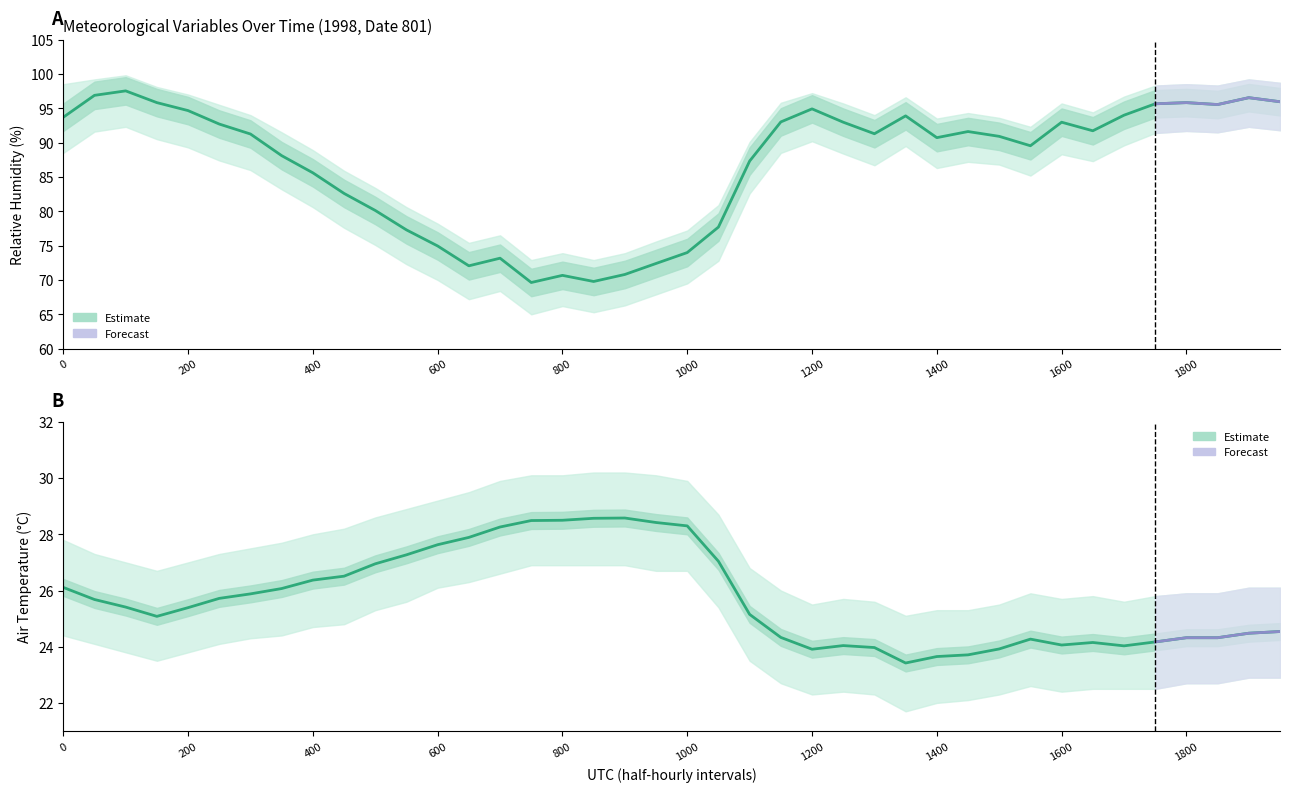

True or false: RH_35m and T_air_35m cross at least once.

False